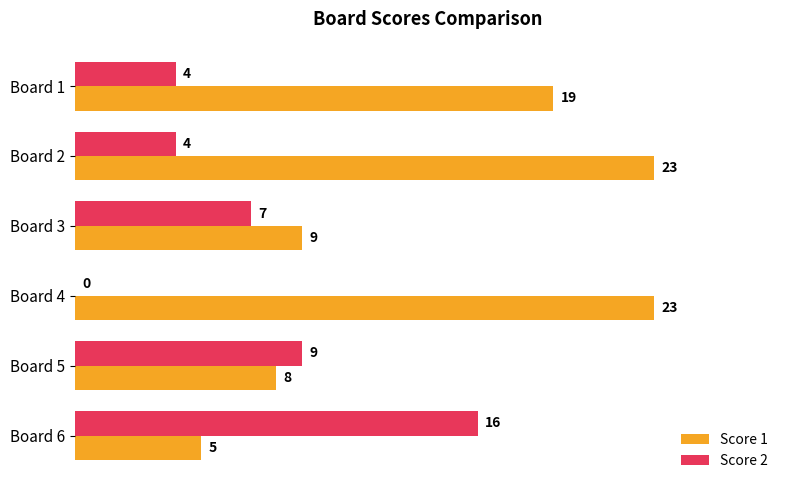

What is the greatest value displayed?

23